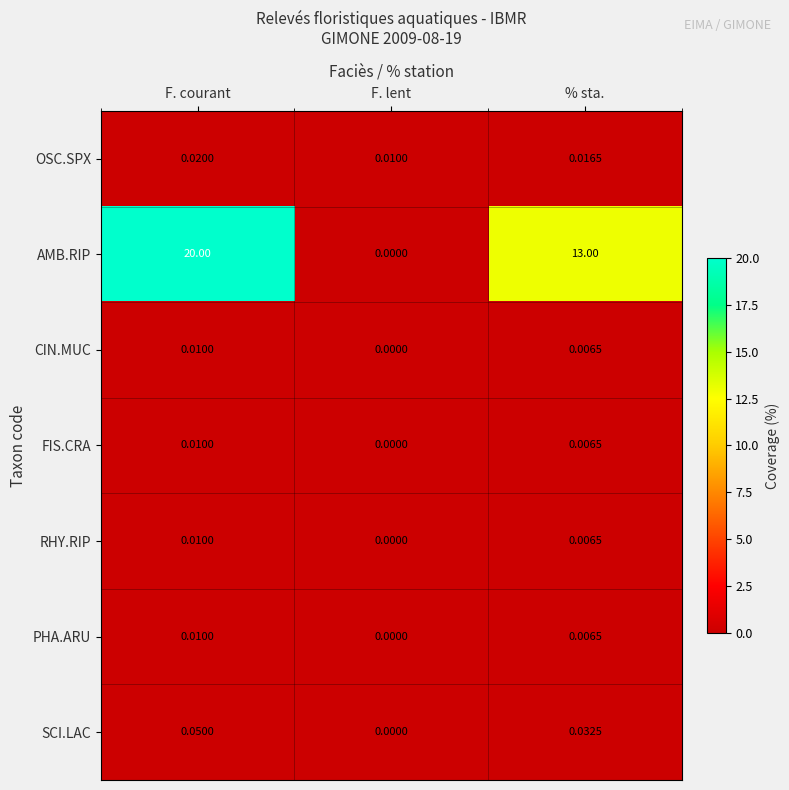

Which series has the widest spread of values?

AMB.RIP